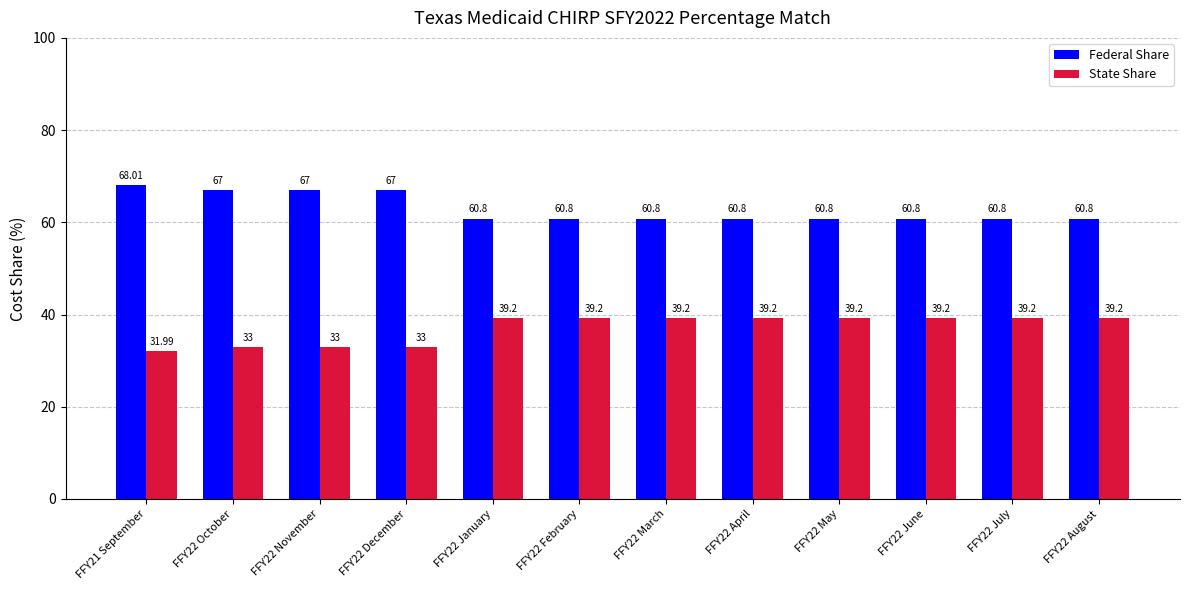

Count the number of data series in this chart.

2